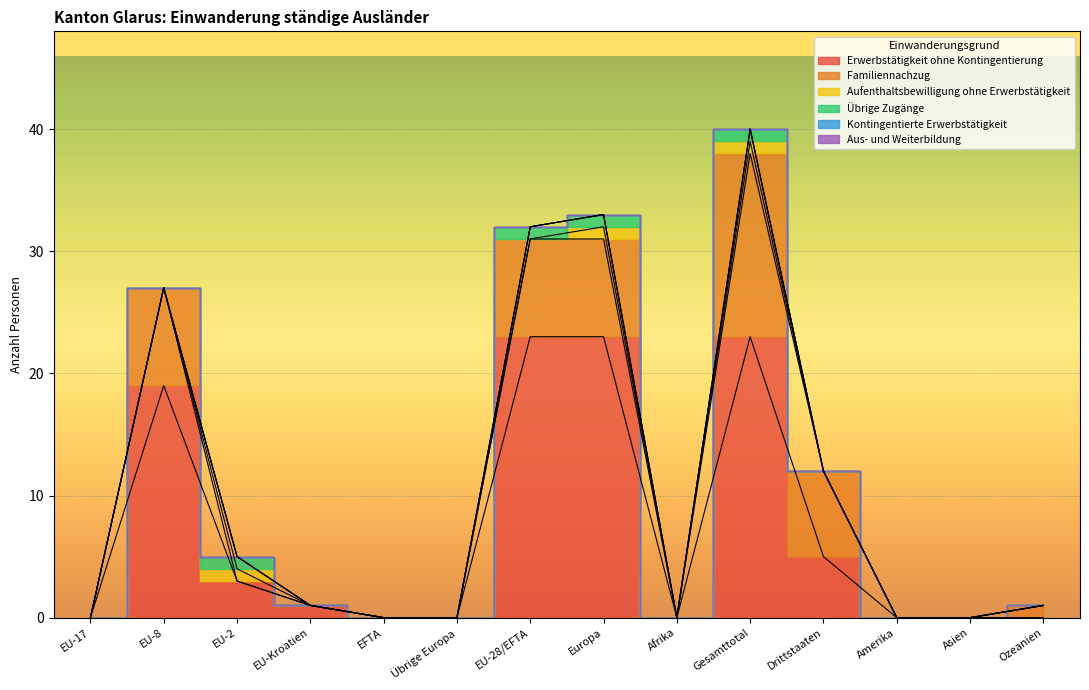

What are all the series names shown in the legend?

Erwerbstätigkeit ohne Kontingentierung, Familiennachzug, Aufenthaltsbewilligung ohne Erwerbstätigkeit, Übrige Zugänge, Kontingentierte Erwerbstätigkeit, Aus- und Weiterbildung